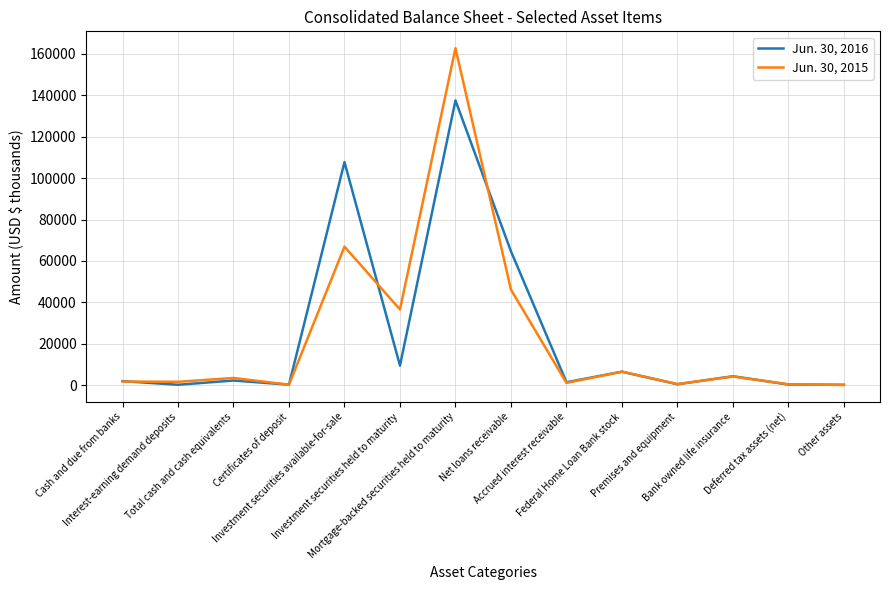

How many lines are shown in the chart?

2